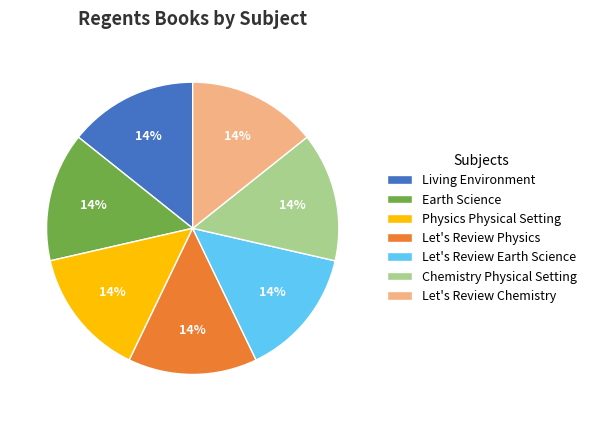

True or false: Physics Physical Setting accounts for 2% of the total.

False